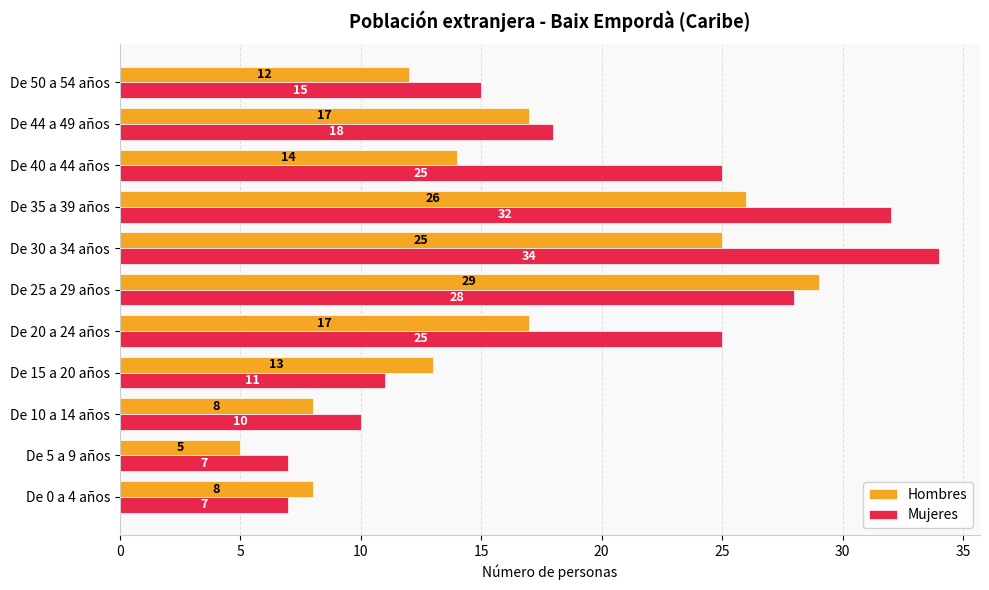

Which category has the highest value across all series?

De 30 a 34 años